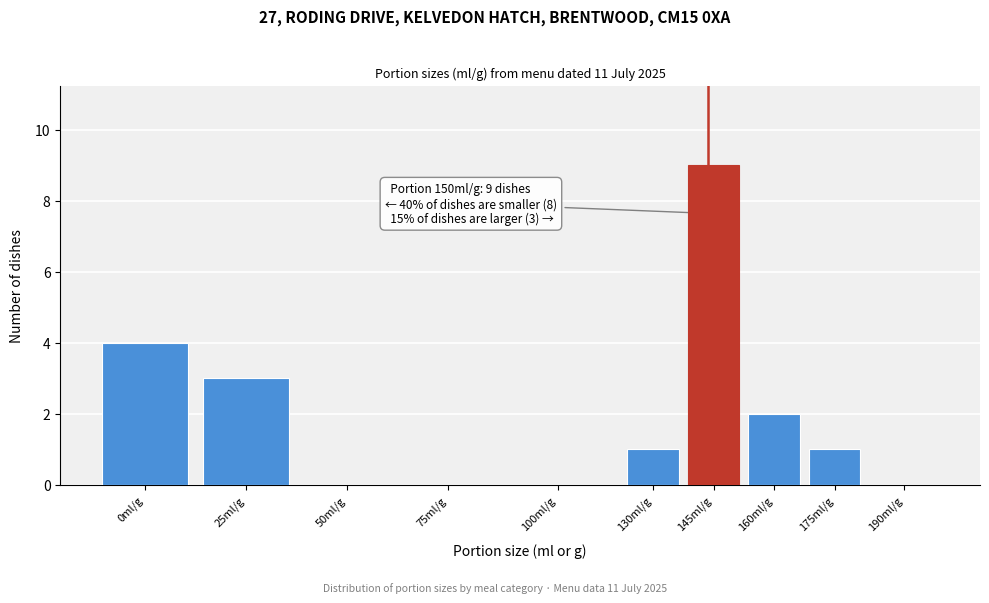

Reading right to left, list all the values displayed in this chart.

190ml/g=0	175ml/g=1	160ml/g=2	145ml/g=9	130ml/g=1	100ml/g=0	75ml/g=0	50ml/g=0	25ml/g=3	0ml/g=4